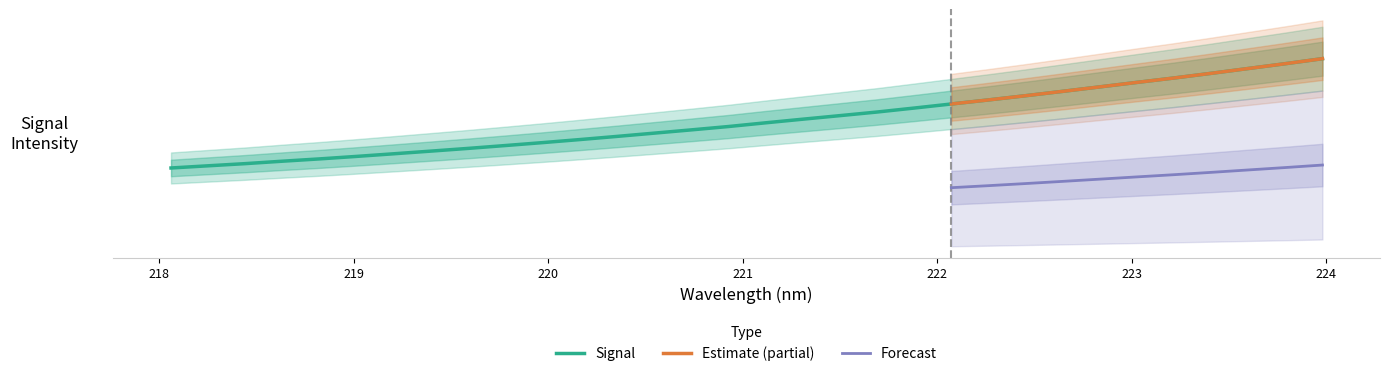

What is the difference between the second highest and minimum values?

2668.2